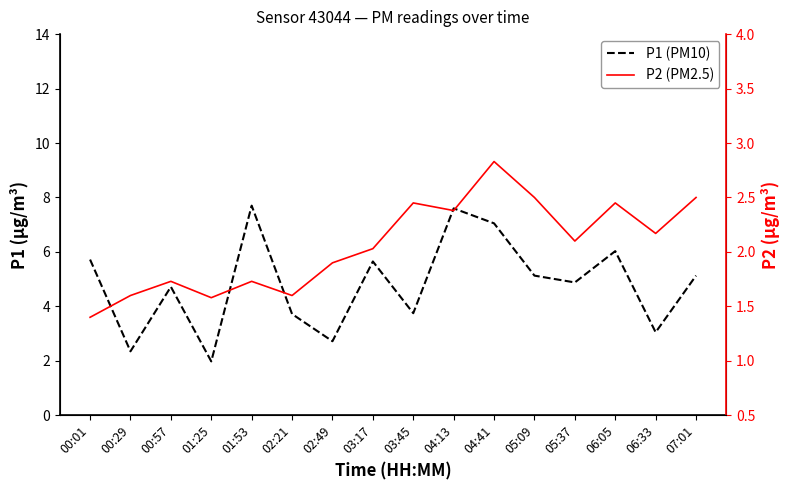

Between 05:37 and 06:05, which series saw the biggest shift?

P1 (PM10)